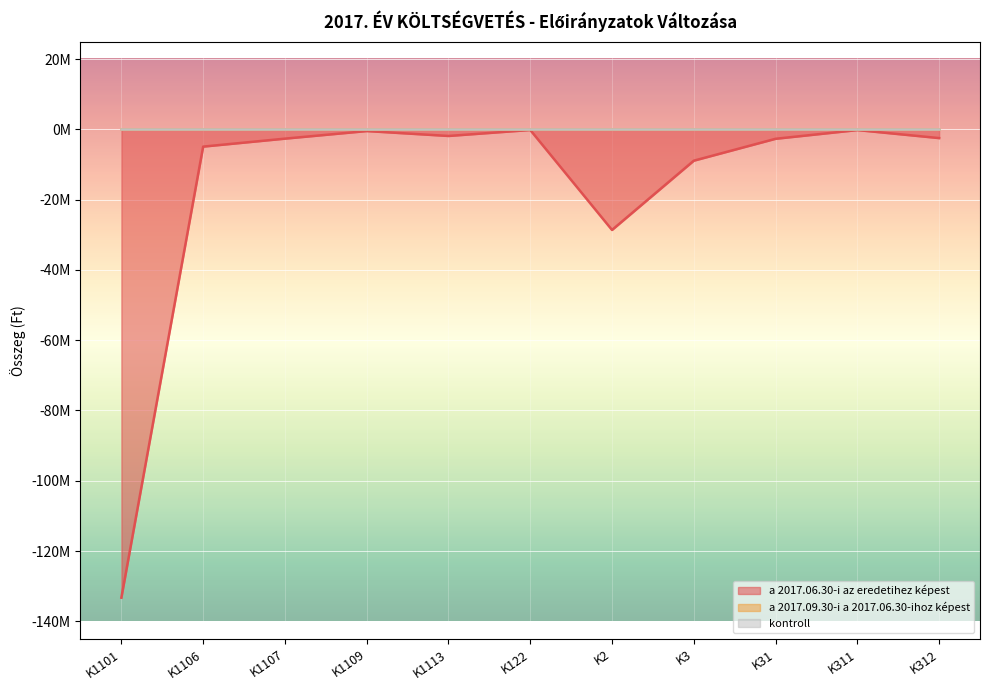

What is the minimum value for a 2017.06.30-i az eredetihez képest?

-133266100